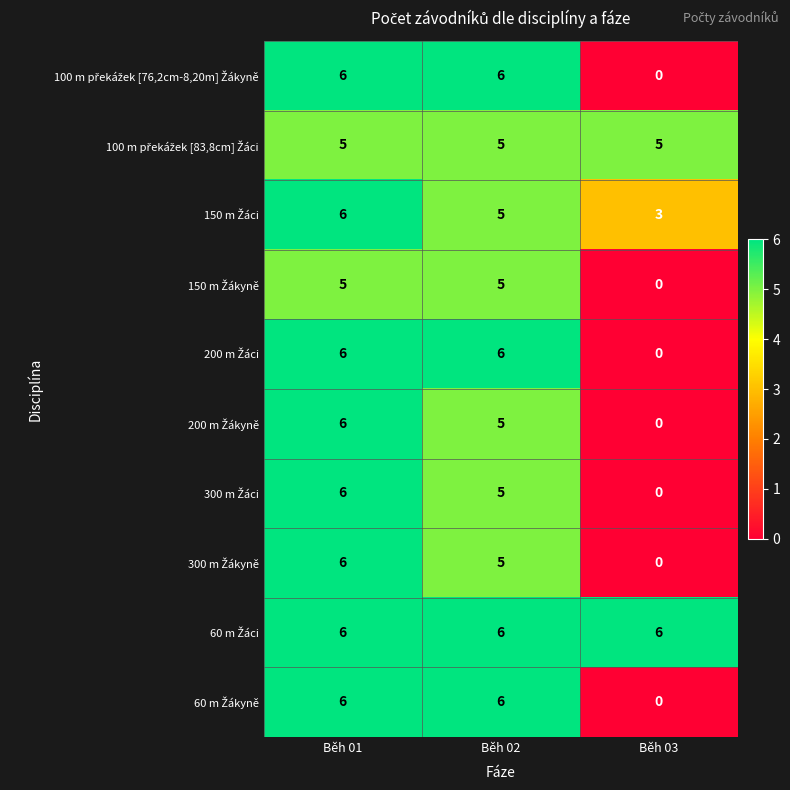

At which category does the chart reach its minimum across all series?

Běh 03